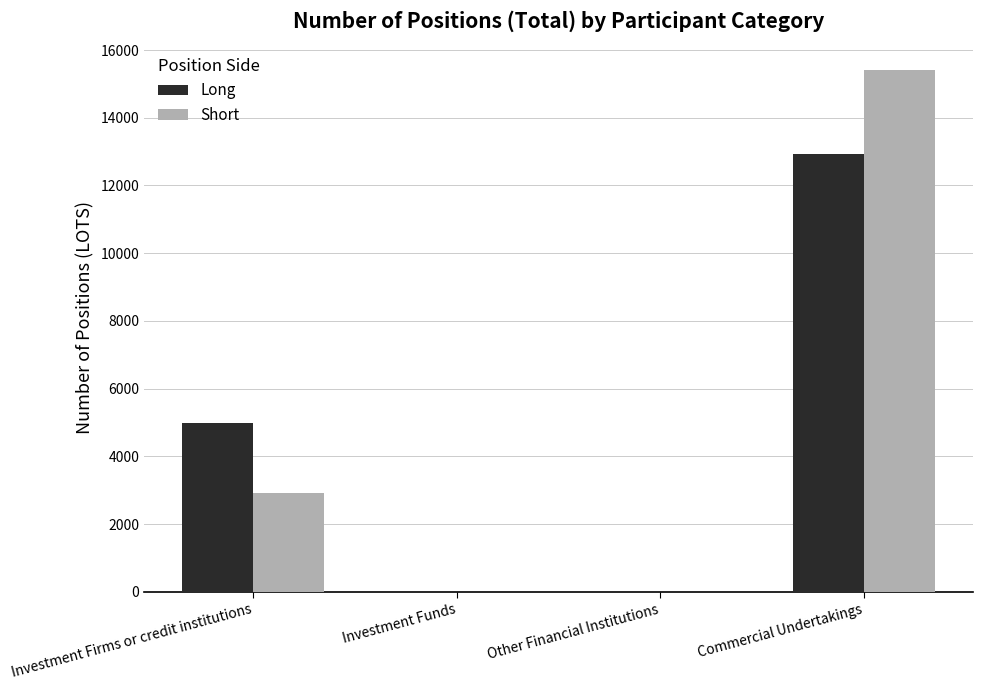

Count the number of categories in the chart.

4